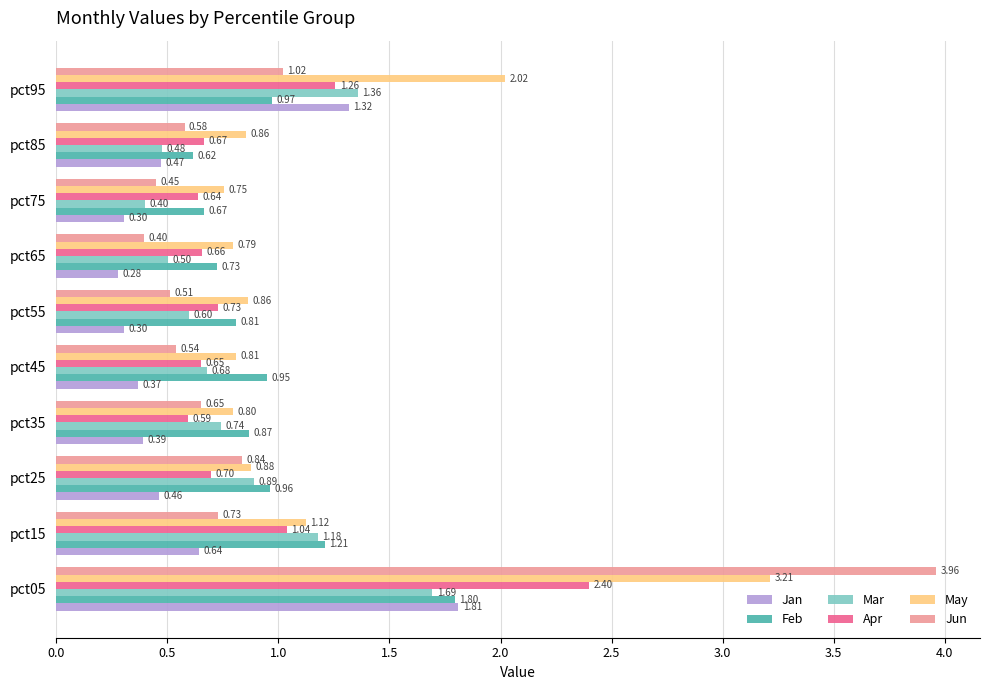

Is the value of Feb at pct65 greater than the value of Jun at pct45?

Yes